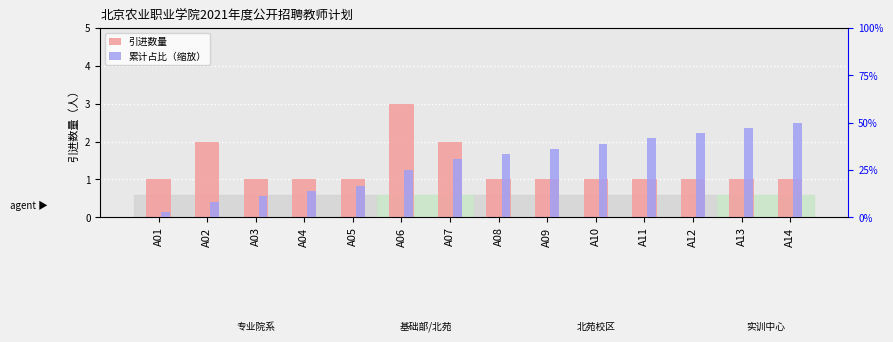

True or false: 引进数量 has a value of 1.4 at A13.

False